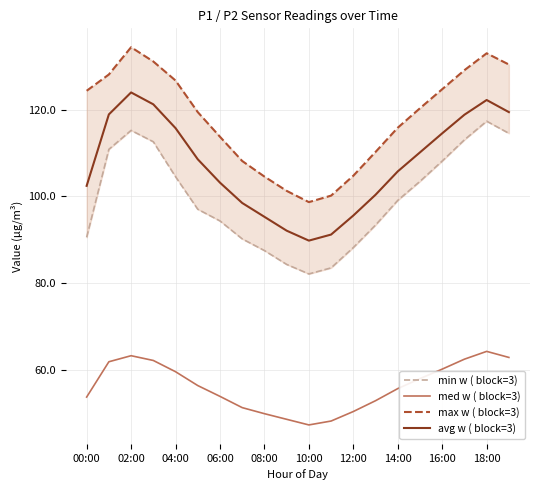

True or false: avg w ( block=3) and med w ( block=3) cross at least once.

False